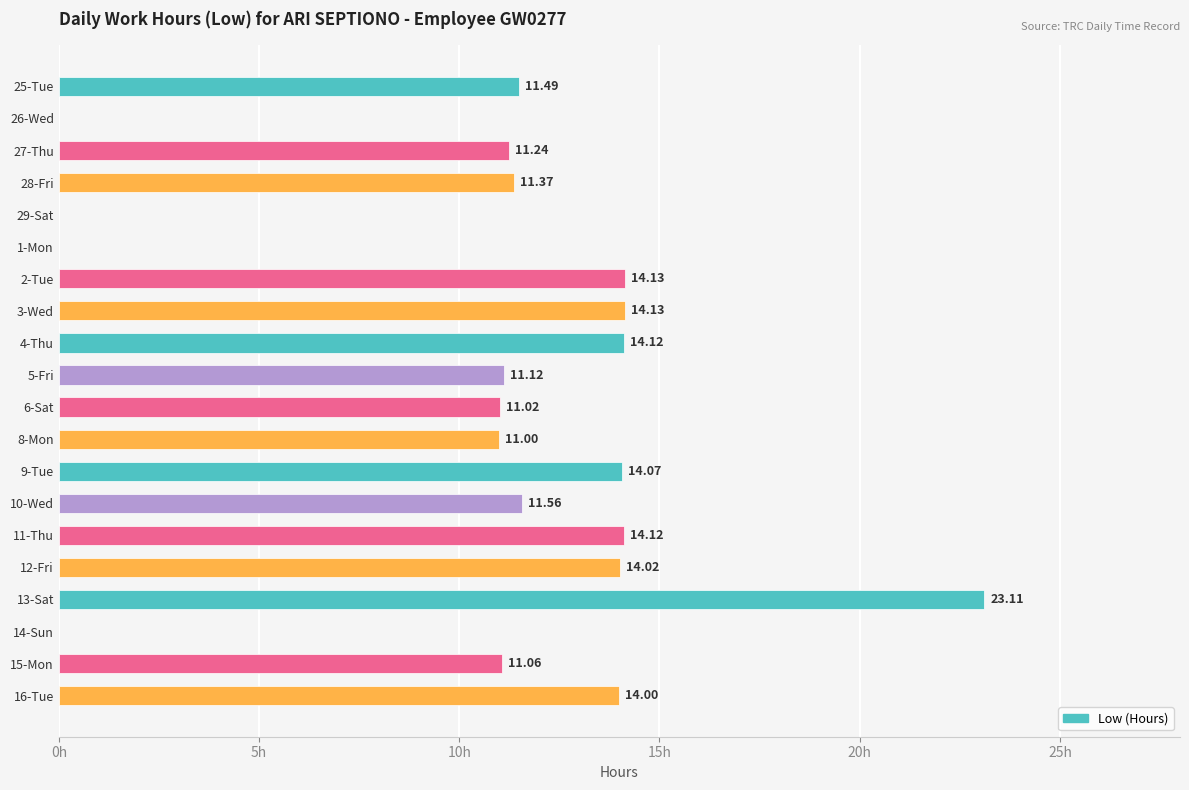

Which has a higher value, 4-Thu or 26-Wed?

4-Thu